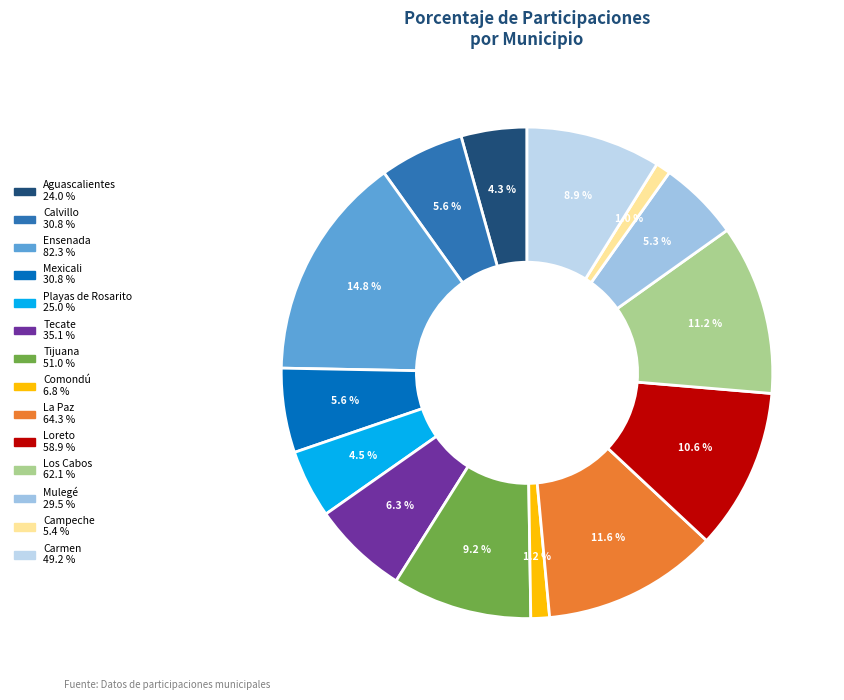

The Calvillo slice represents 17% of the pie. True or false?

False